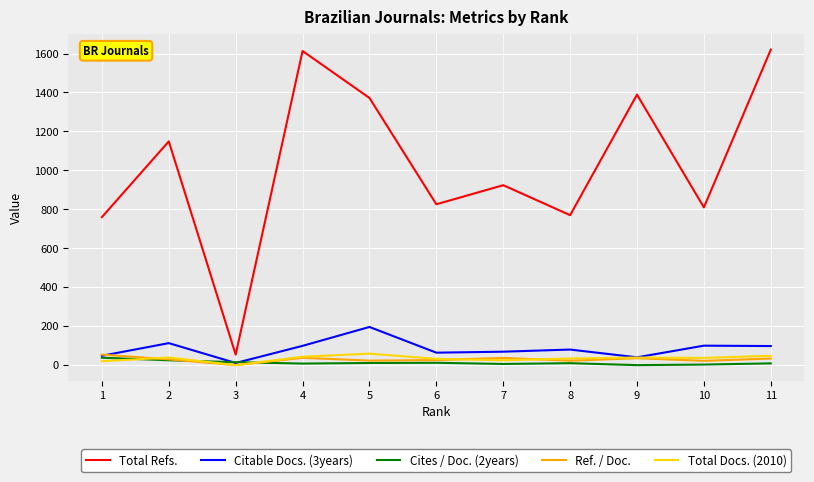

Which series has the largest total across all categories?

Total Refs.